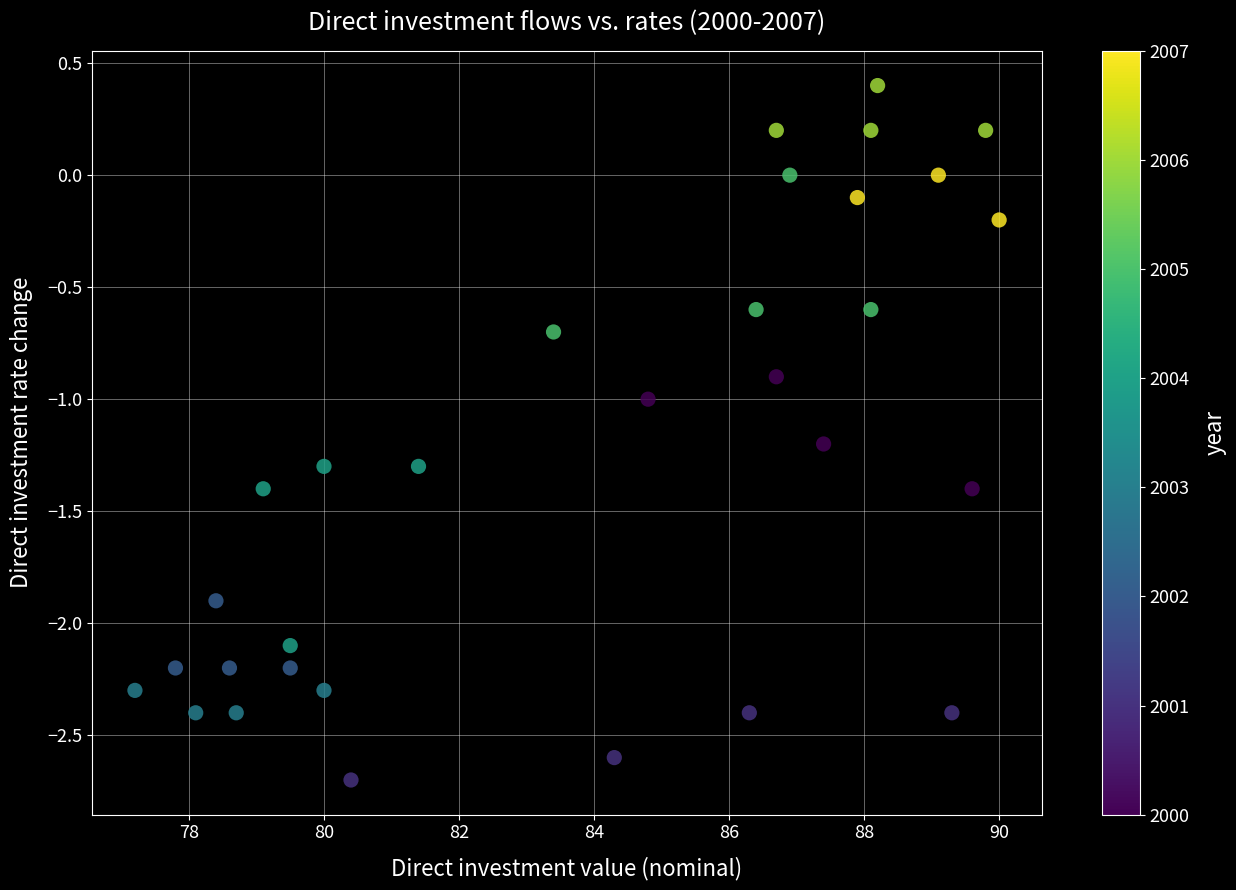

What is the range of Y values (max minus min)?

3.1